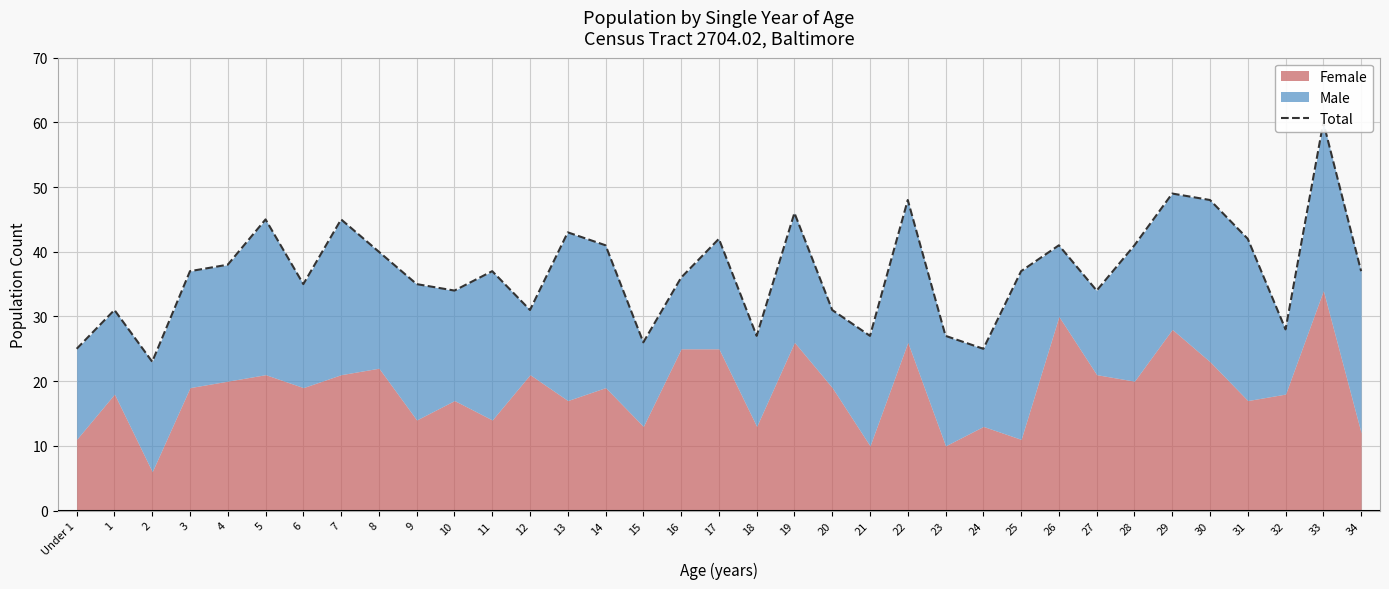

Which category has the highest value across all series?

33